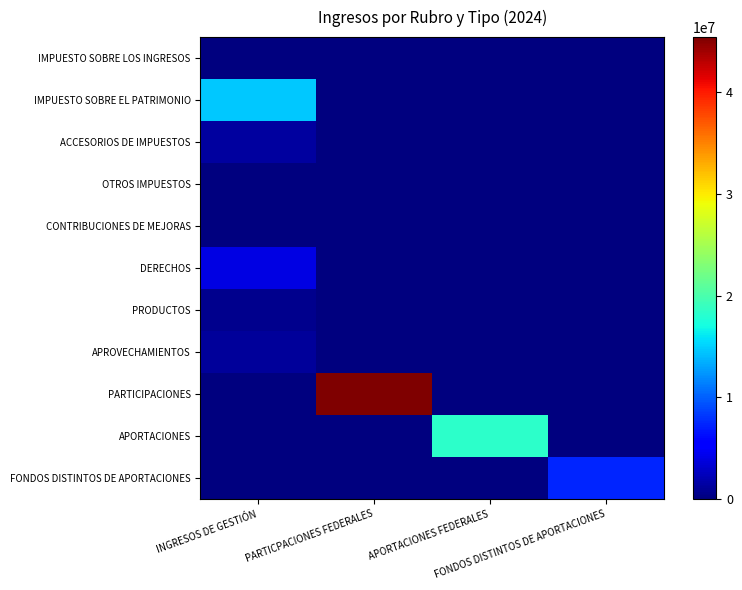

What is the total value across all series at APORTACIONES FEDERALES?

18406540.0